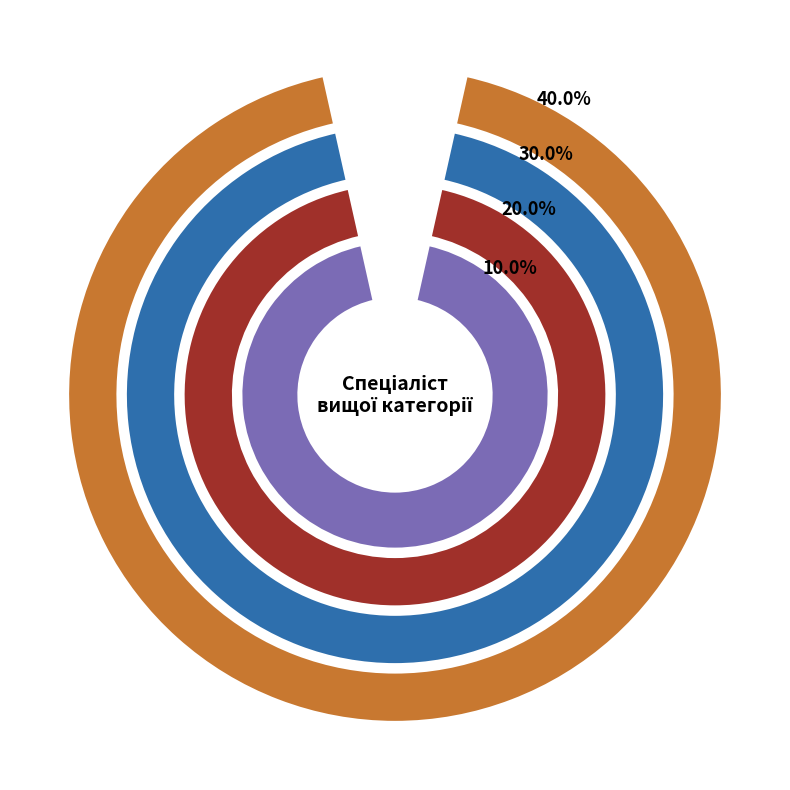

The Спеціаліст другої категорії slice represents 20% of the pie. True or false?

True